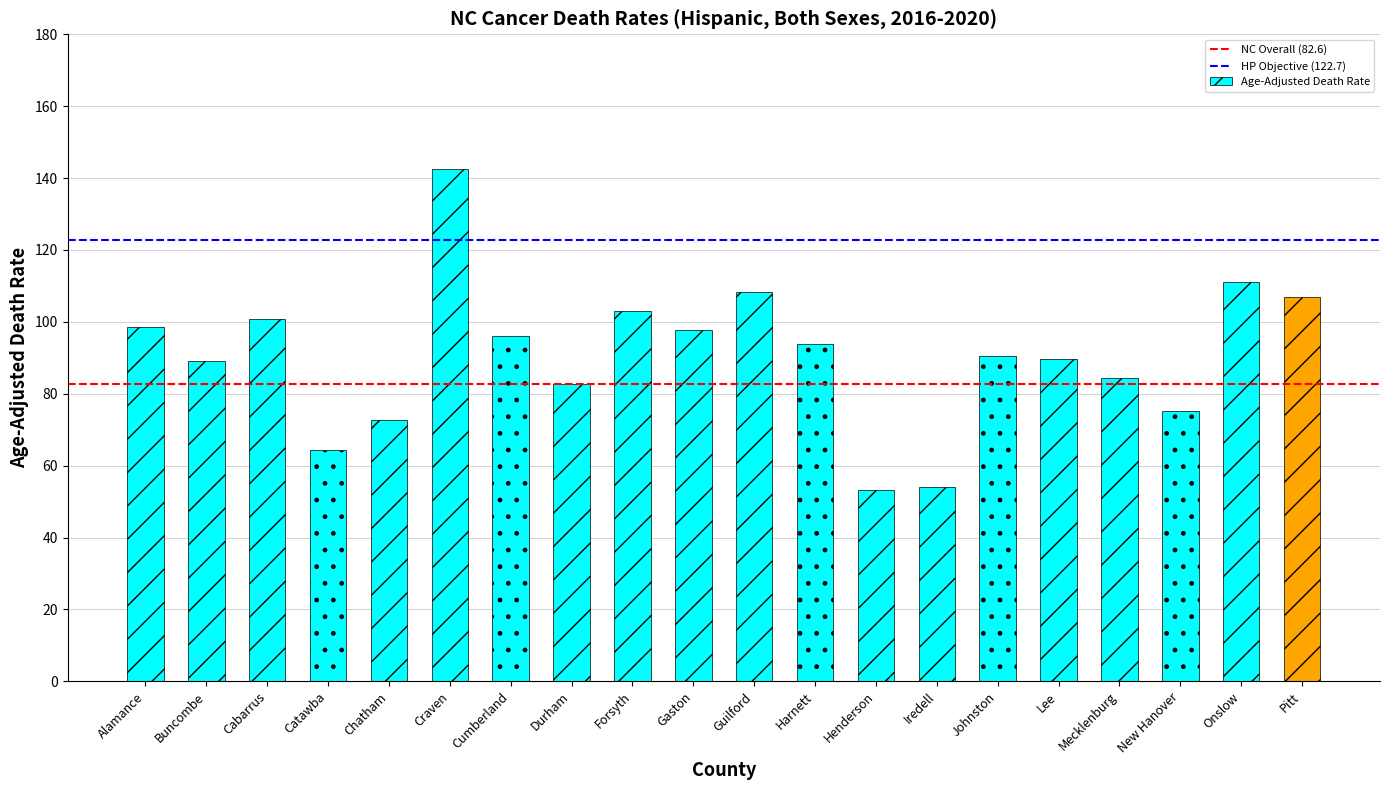

True or false: the data shows 75.1 at New Hanover.

True